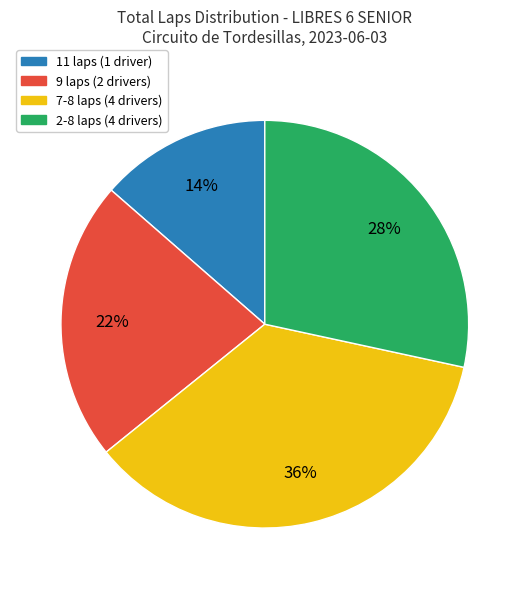

To the nearest percent, what is the average slice percentage?

25%